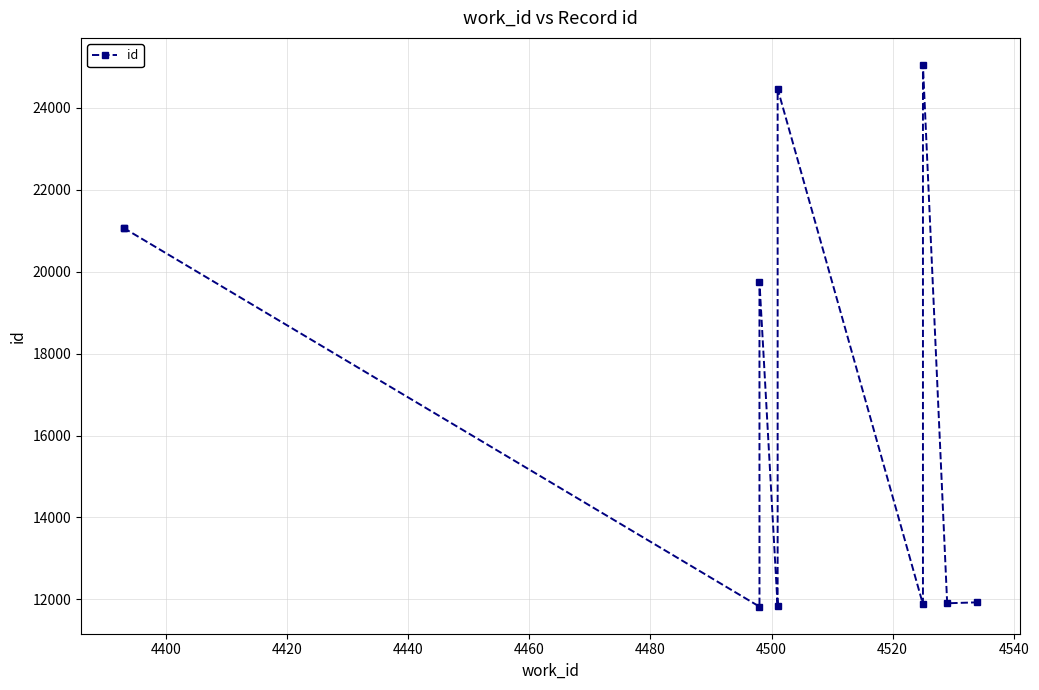

What is the average value?

17074